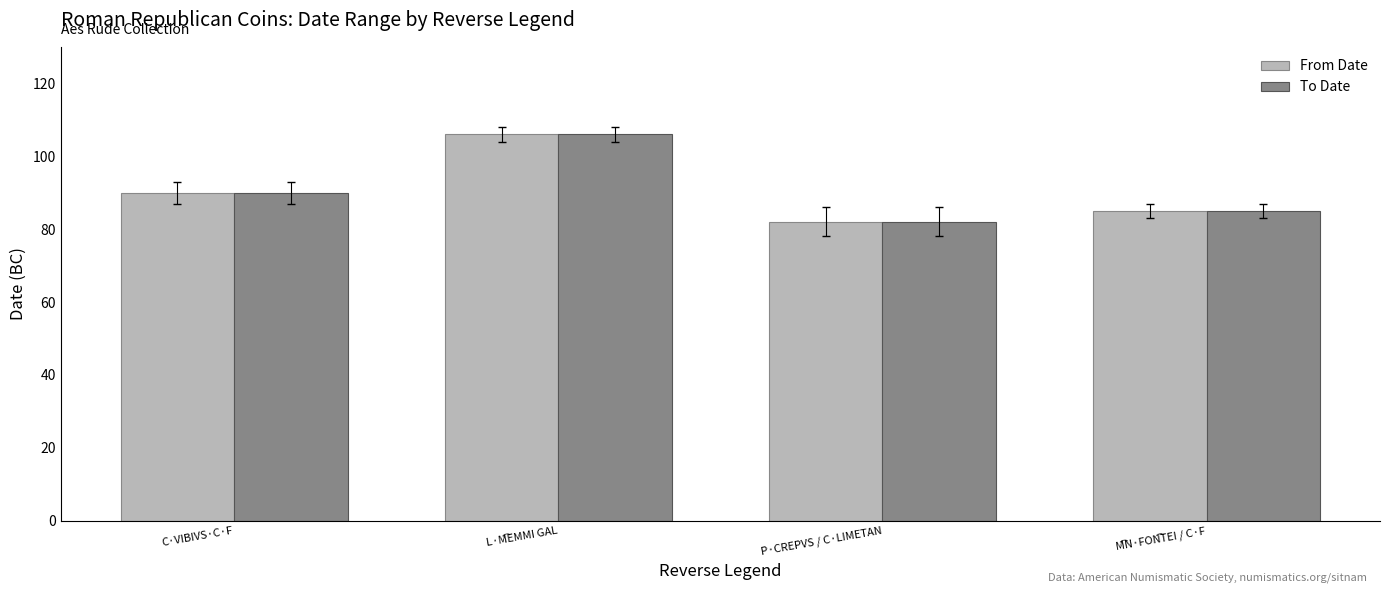

What is the highest value of the From Date series?

106